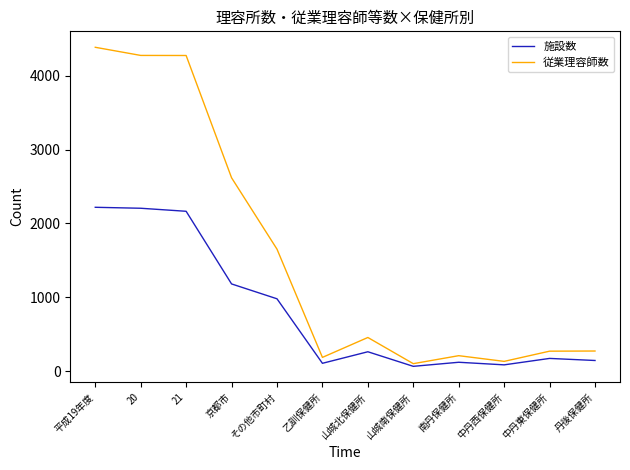

How many distinct data groups are displayed?

2